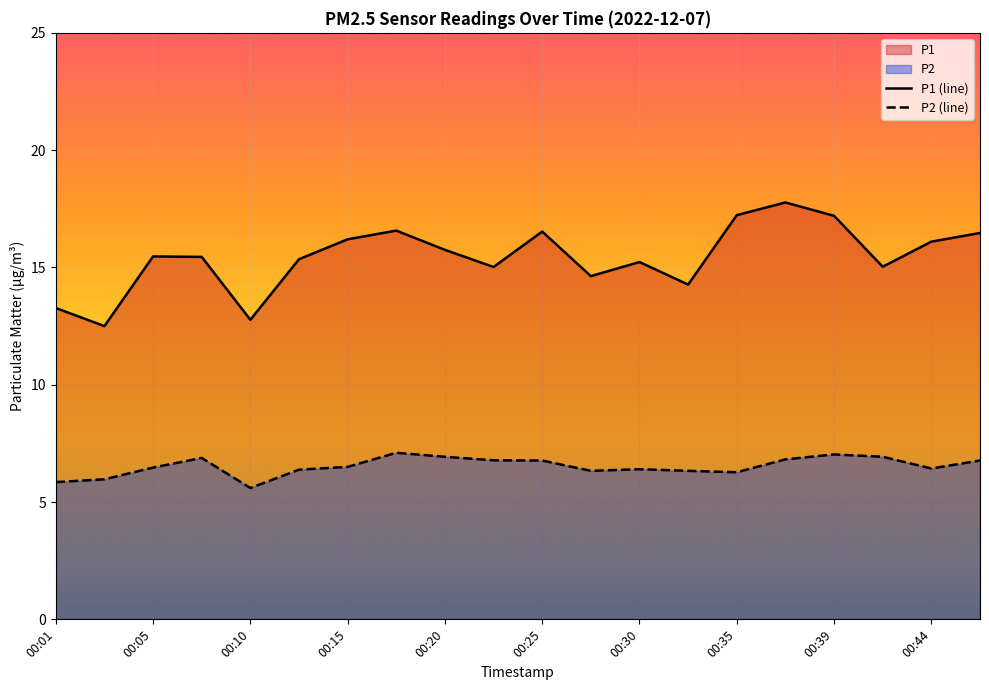

What value does the P1 (line) series have at 00:35?

17.2